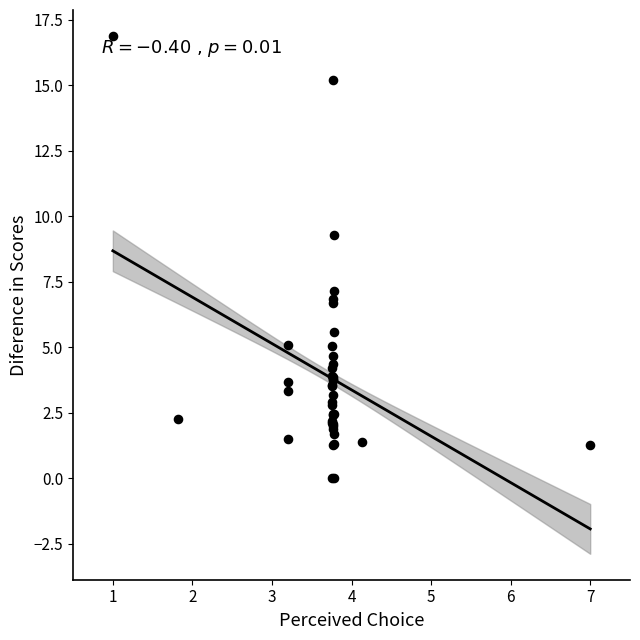

What Y value in the scatter plot is closest to 8?

7.1